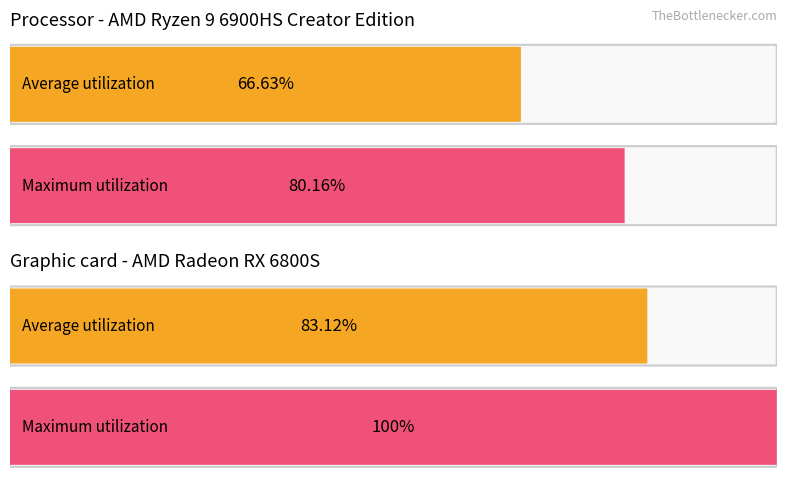

At how many categories does at least one series exceed 0?

4